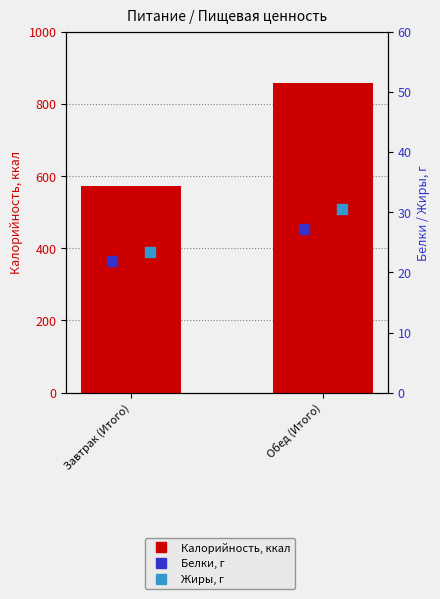

At how many categories does at least one series exceed 165?

2